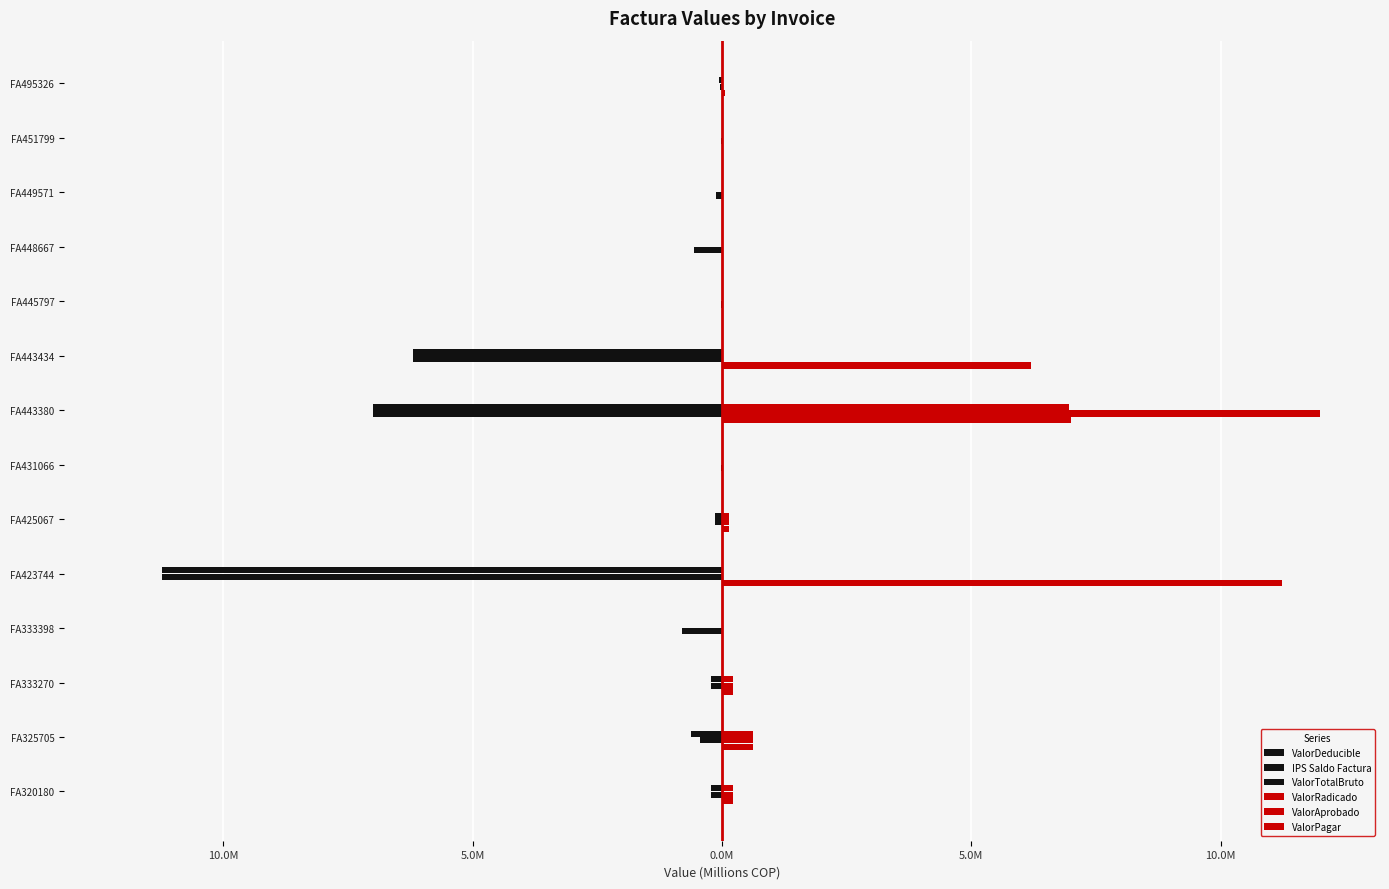

Reading left to right, what are all the values shown in this chart?

ValorDeducible: 0.0	0.0	0.0	0.0	0.0	0.0	0.0	0.0	0.0	0.0	0.0	0.0	0.0	-0.0
IPS Saldo Factura: -0.2	-0.4	-0.2	-0.8	-11.2	-0.1	-0.0	-7.0	-6.2	-0.0	-0.6	-0.1	-0.0	-0.0
ValorTotalBruto: -0.2	-0.6	-0.2	0.0	-11.2	-0.1	0.0	-7.0	-6.2	0.0	0.0	0.0	0.0	-0.1
ValorRadicado: 0.2	0.6	0.2	0.0	11.2	0.1	0.0	7.0	6.2	0.0	0.0	0.0	0.0	0.1
ValorAprobado: 0.2	0.6	0.2	0.0	0.0	0.1	0.0	12.0	0.0	0.0	0.0	0.0	0.0	0.0
ValorPagar: 0.2	0.6	0.2	0.0	0.0	0.1	0.0	7.0	0.0	0.0	0.0	0.0	0.0	0.0